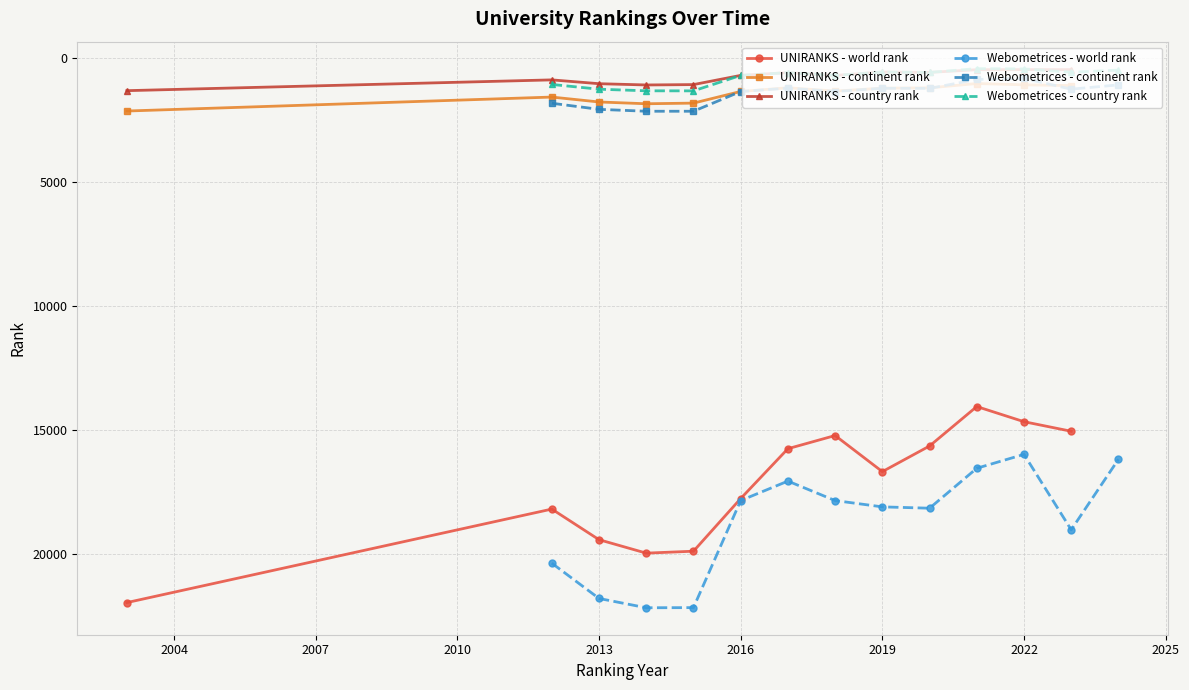

How many distinct data groups are displayed?

6